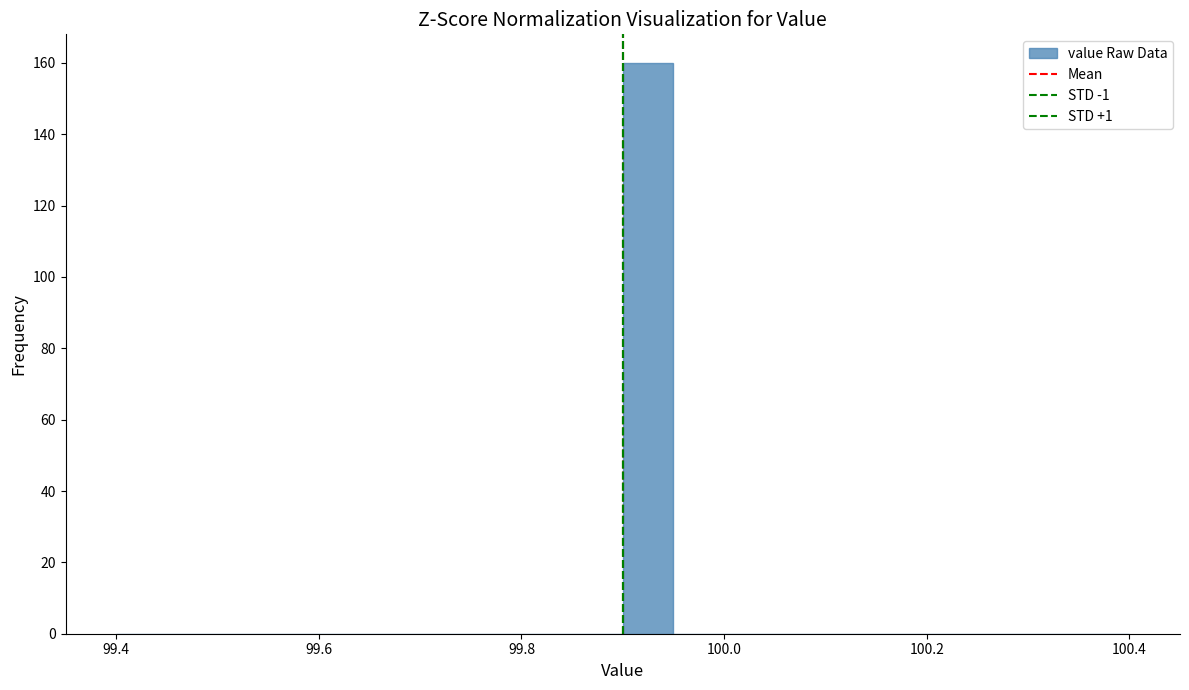

Around what value on the x-axis is the tallest bar? Give the approximate position of its centre, as read against the axis.

99.92